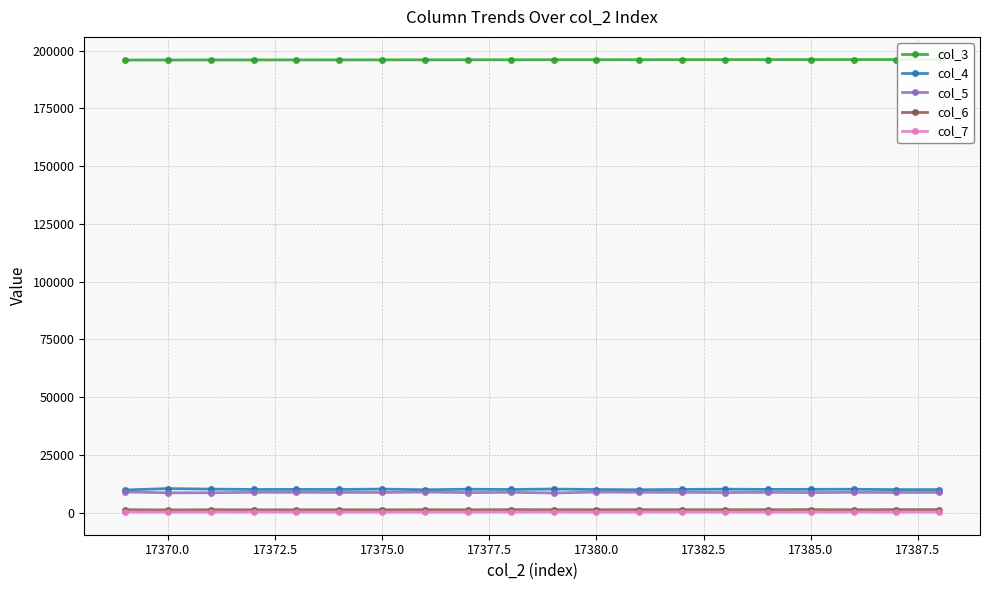

True or false: col_6 and col_3 intersect in this chart.

False